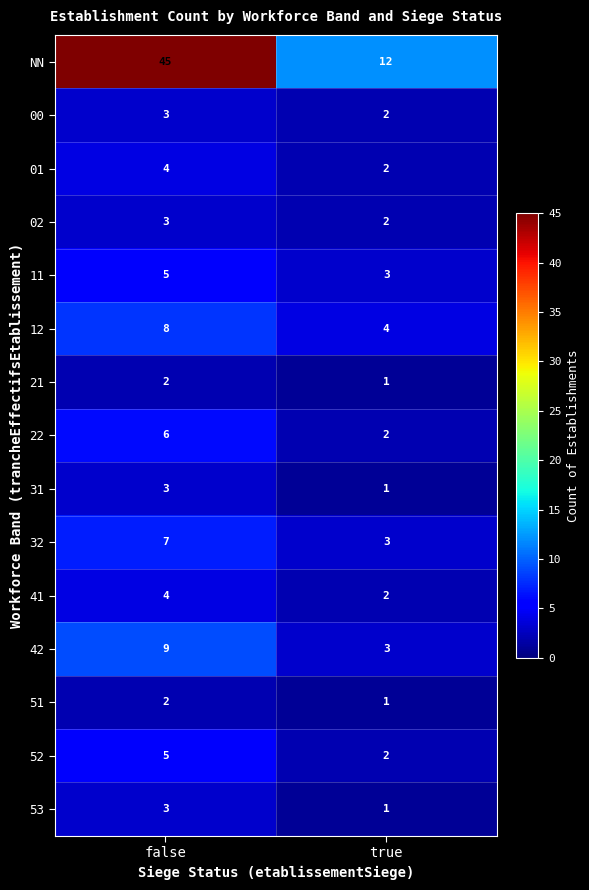

At how many categories does at least one series exceed 5?

2